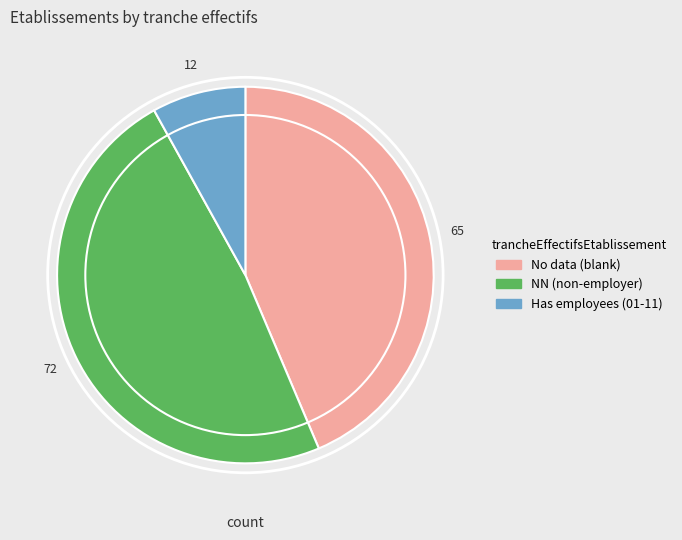

Is there any slice that represents more than half of the pie?

No